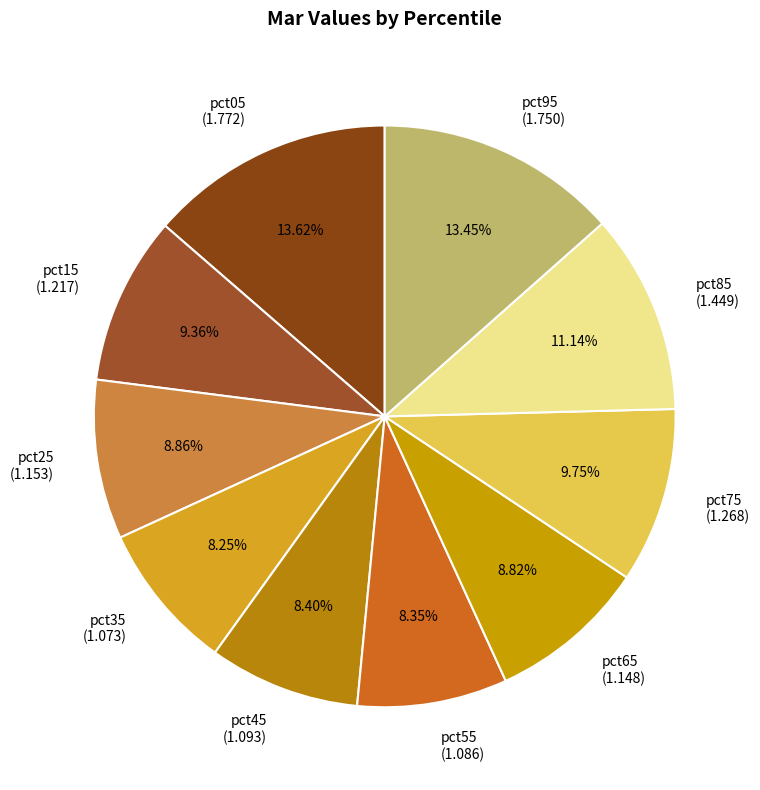

To the nearest percent, what is the combined percentage of pct95 and pct05?

27%